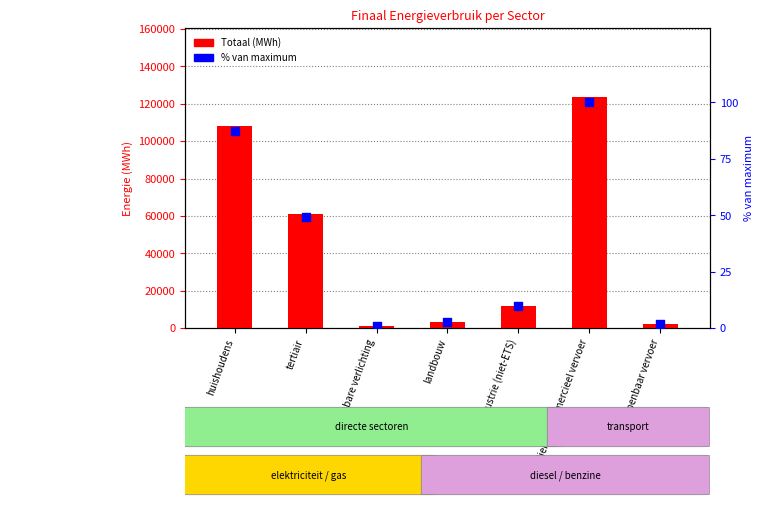

What are all the series names shown in the legend?

Totaal (MWh), % van maximum